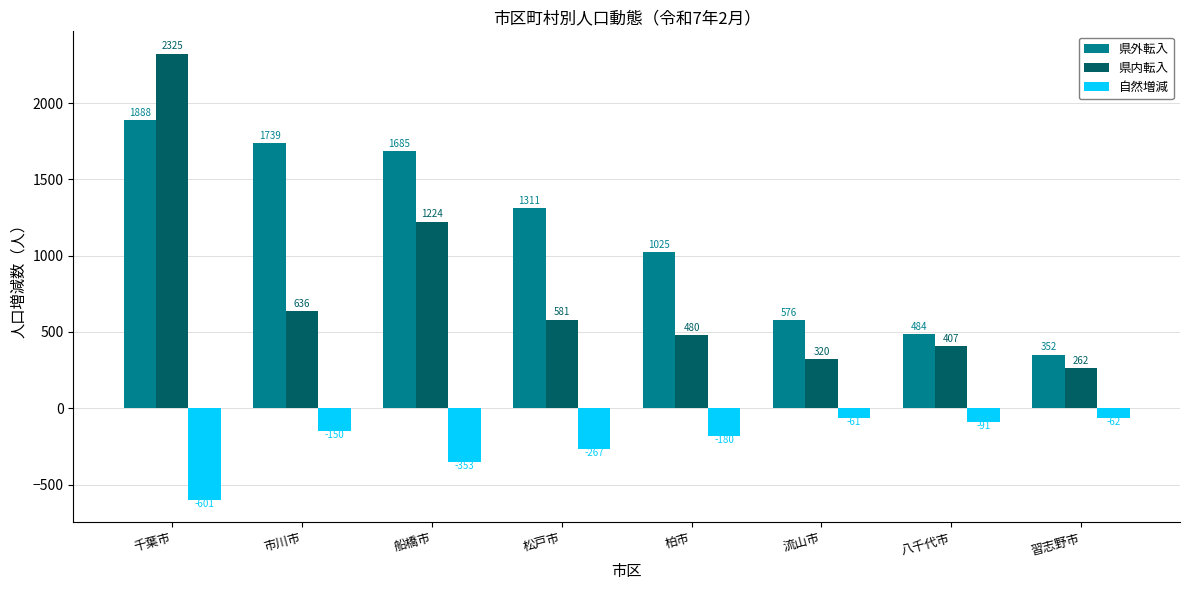

What is the label of the 6th bar from the left?

流山市